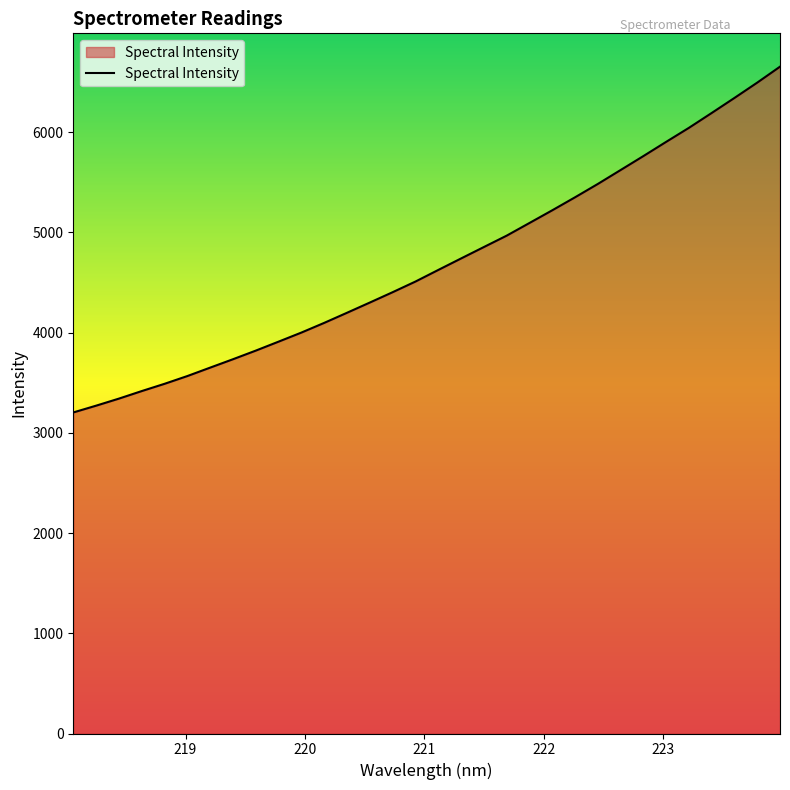

What is the maximum value shown in the chart?

6653.4